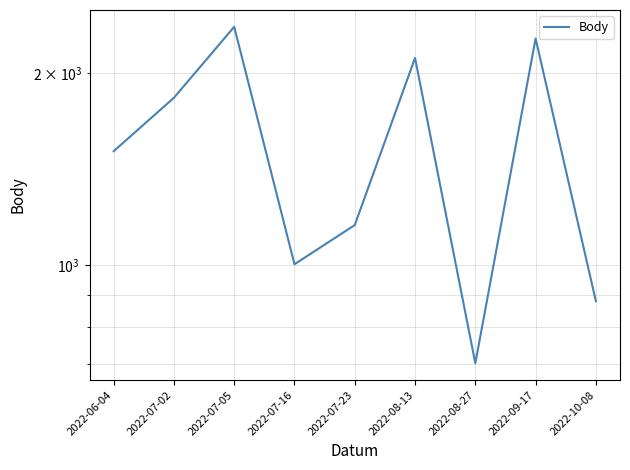

Count the number of categories in the chart.

9